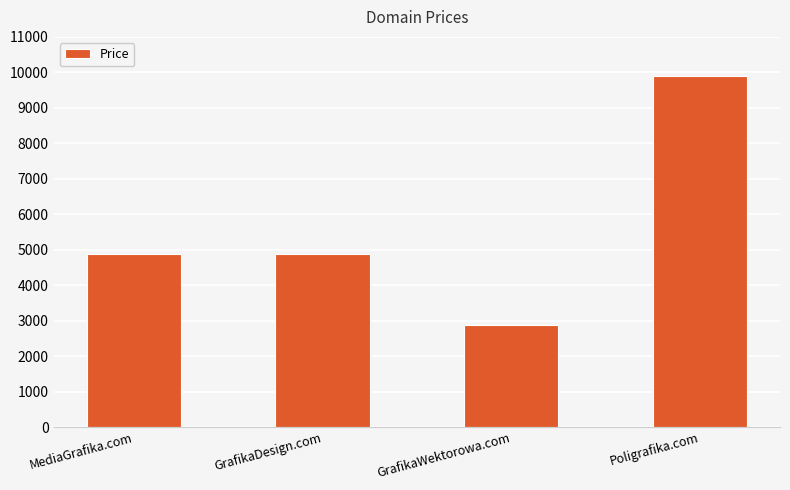

Approximately how many times larger is the value at MediaGrafika.com compared to GrafikaWektorowa.com?

1.7